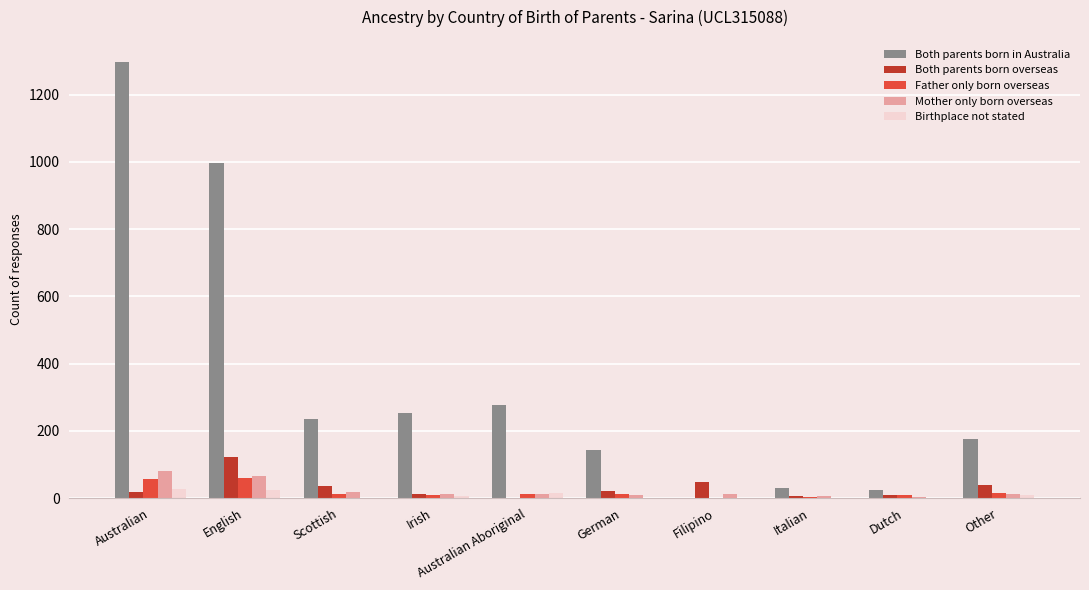

Which series changed the most between English and Dutch?

Both parents born in Australia